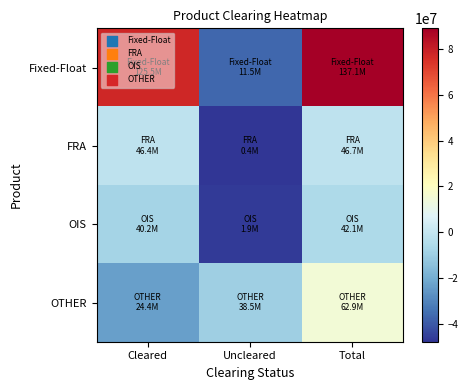

Count the number of data series in this chart.

4